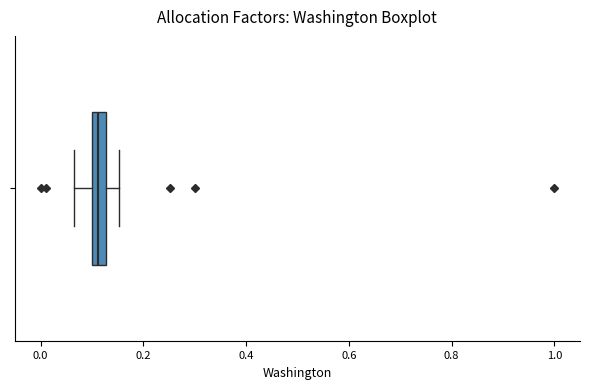

Where is the left edge of the box on the x-axis? The values are not printed on the chart, so give them approximately, as read against the axis.

0.10